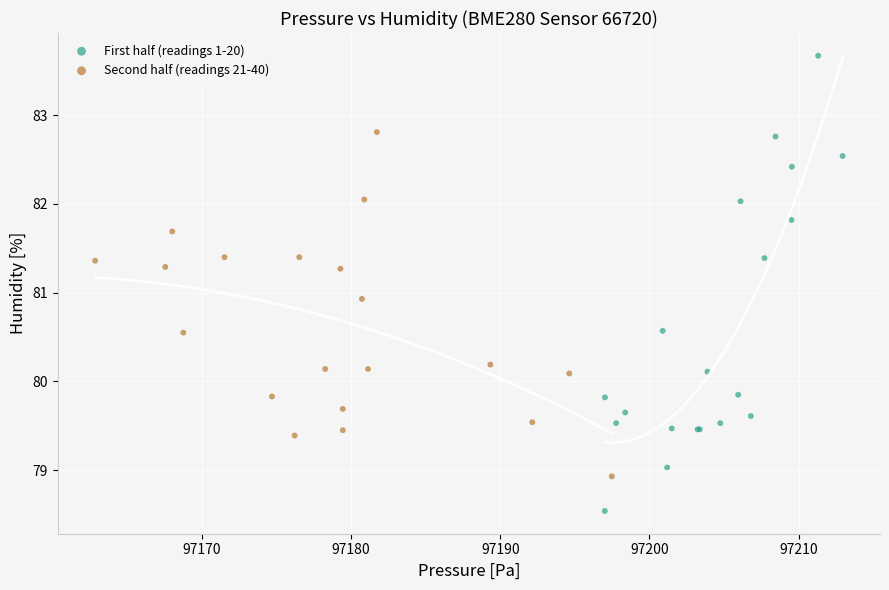

Which series contains the lowest Y value?

First half (readings 1-20)